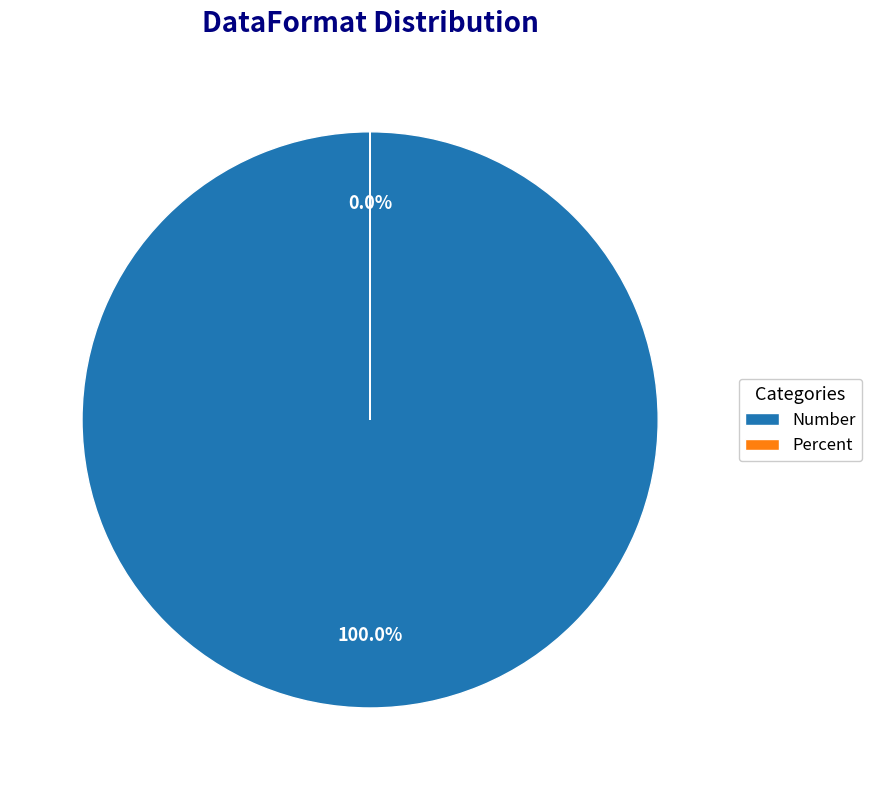

Does Number represent more than half of the total?

Yes